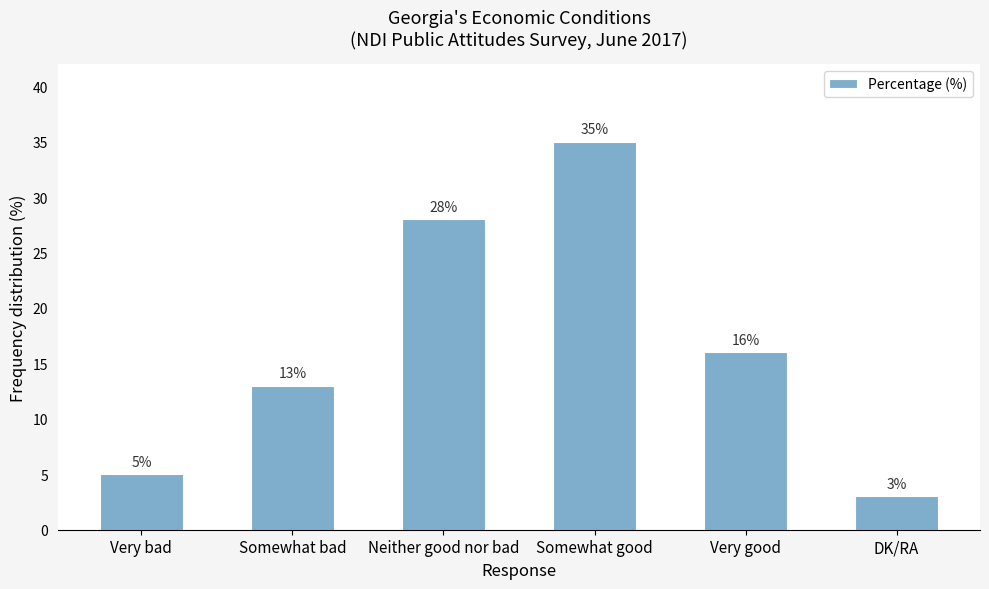

List the labels in order of value, smallest first.

DK/RA, Very bad, Somewhat bad, Very good, Neither good nor bad, Somewhat good